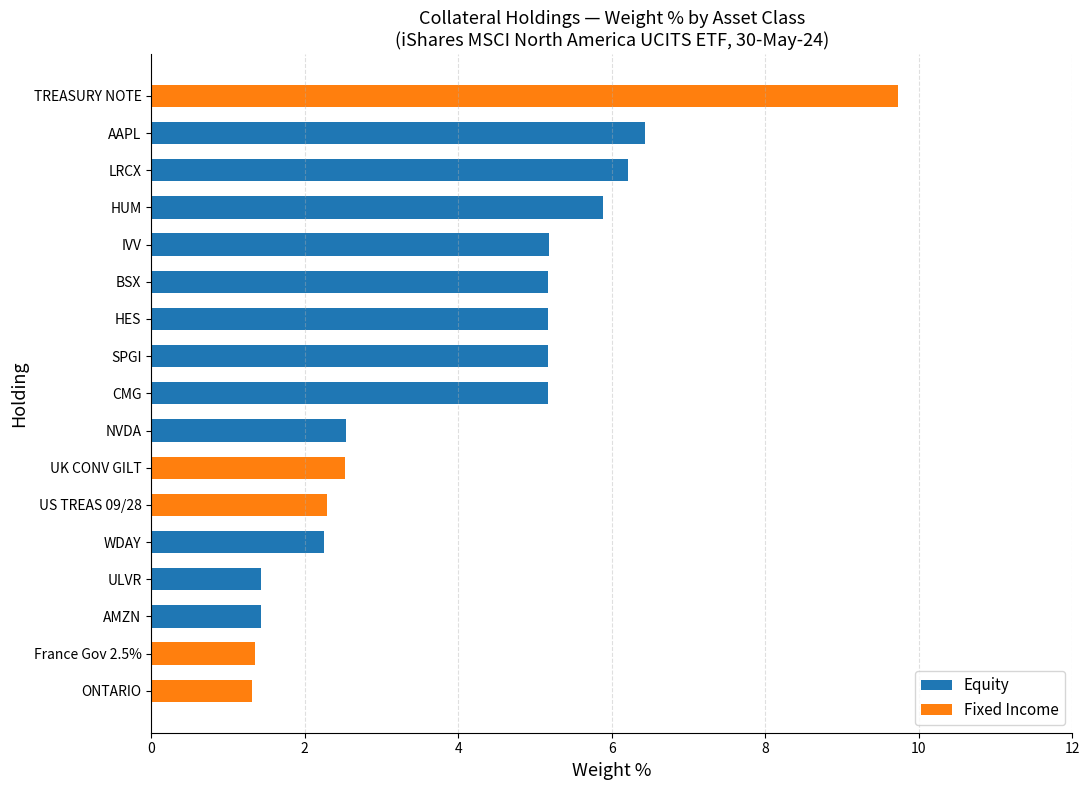

What is the highest value of the Equity series?

6.4